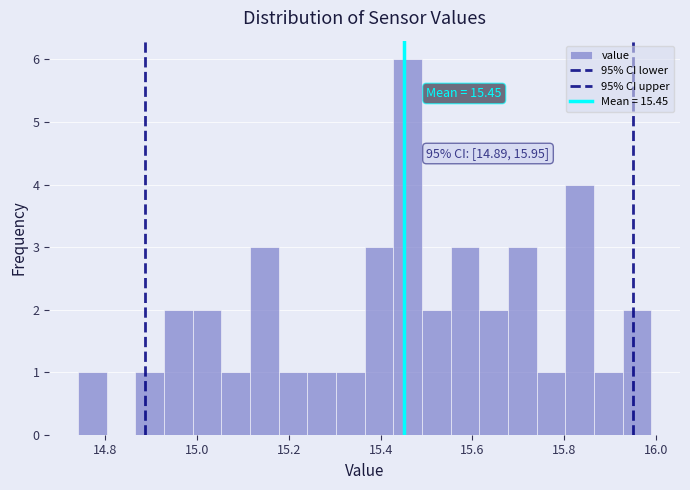

Around what value on the x-axis is the tallest bar? Give the approximate position of its centre, as read against the axis.

15.46